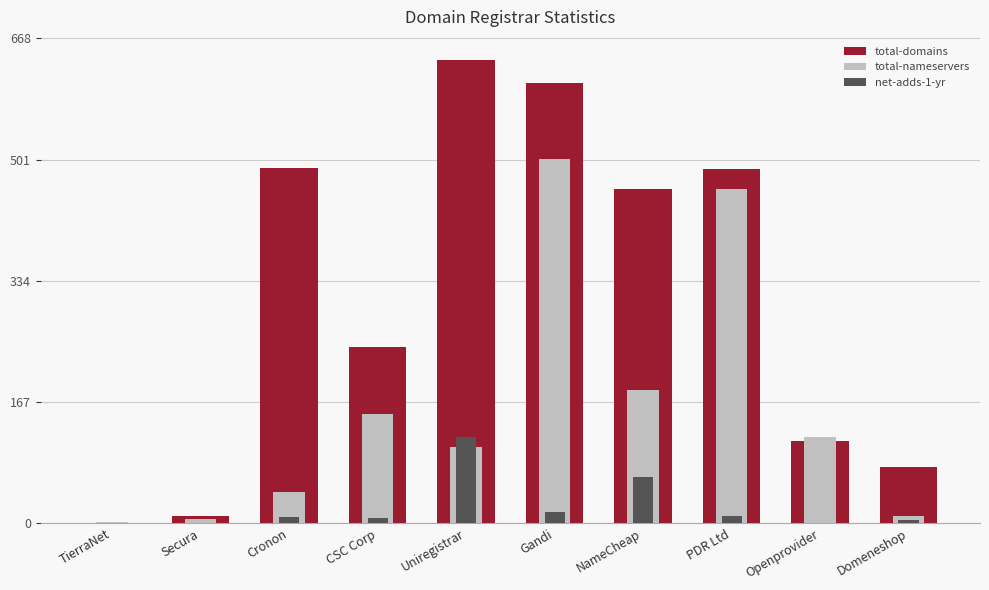

What is the label of the 6th bar from the left?

Gandi